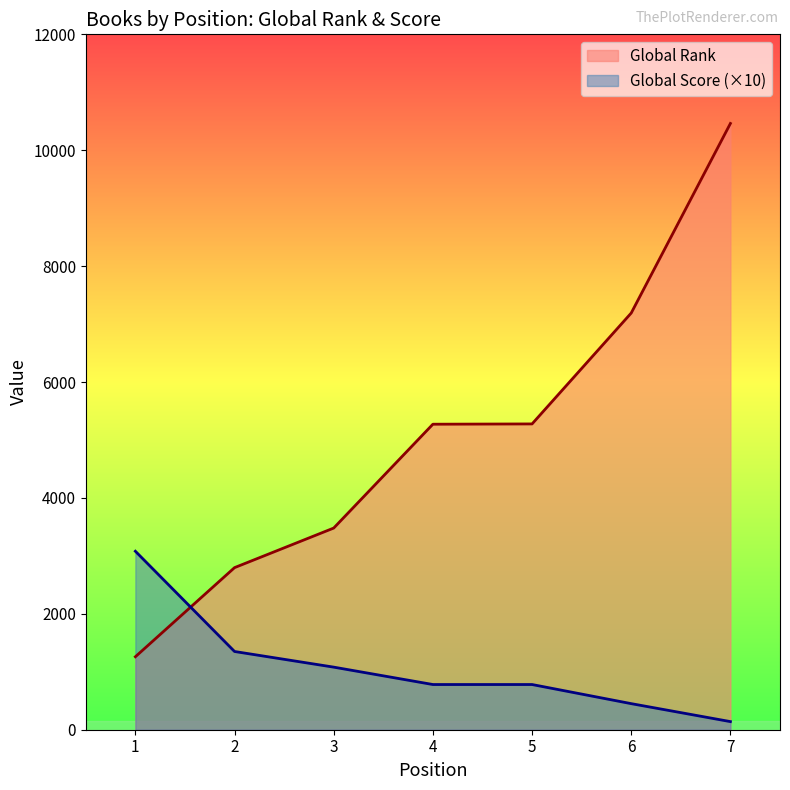

List the series in order of their peak value, highest first.

Global Rank, Global Score (×10)